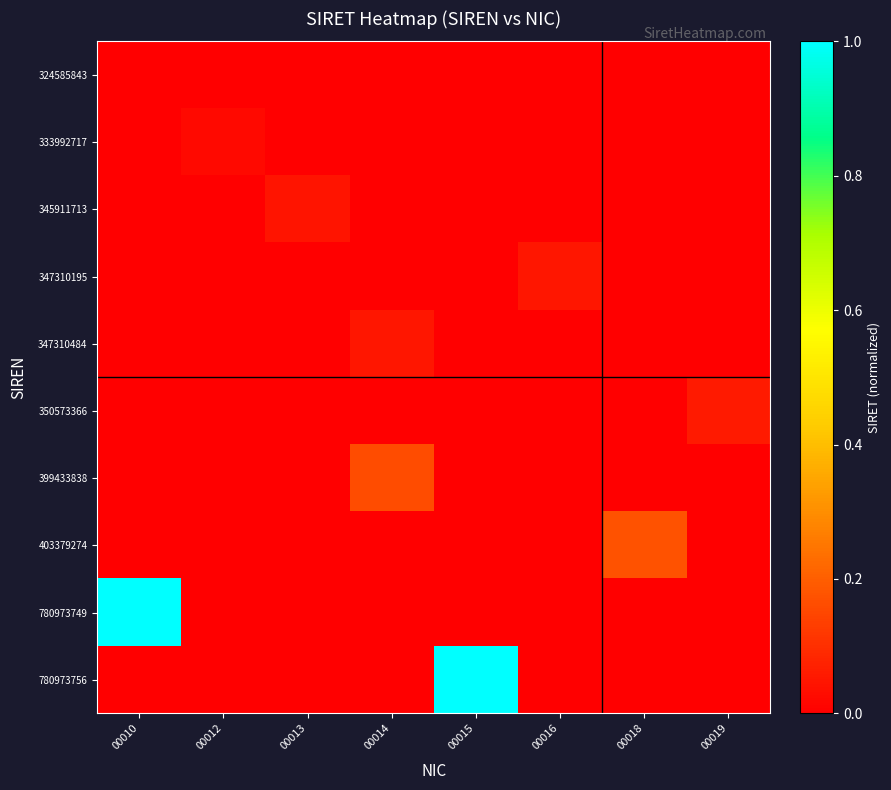

Which has a higher value, 00018 or 00016?

00018